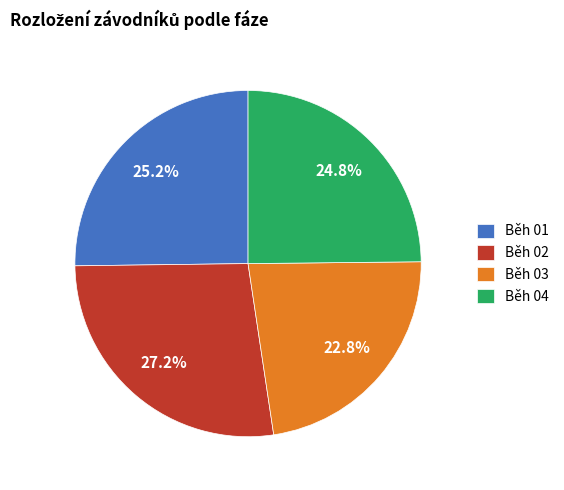

Combined, do Běh 02 and Běh 04 account for over 50%?

Yes